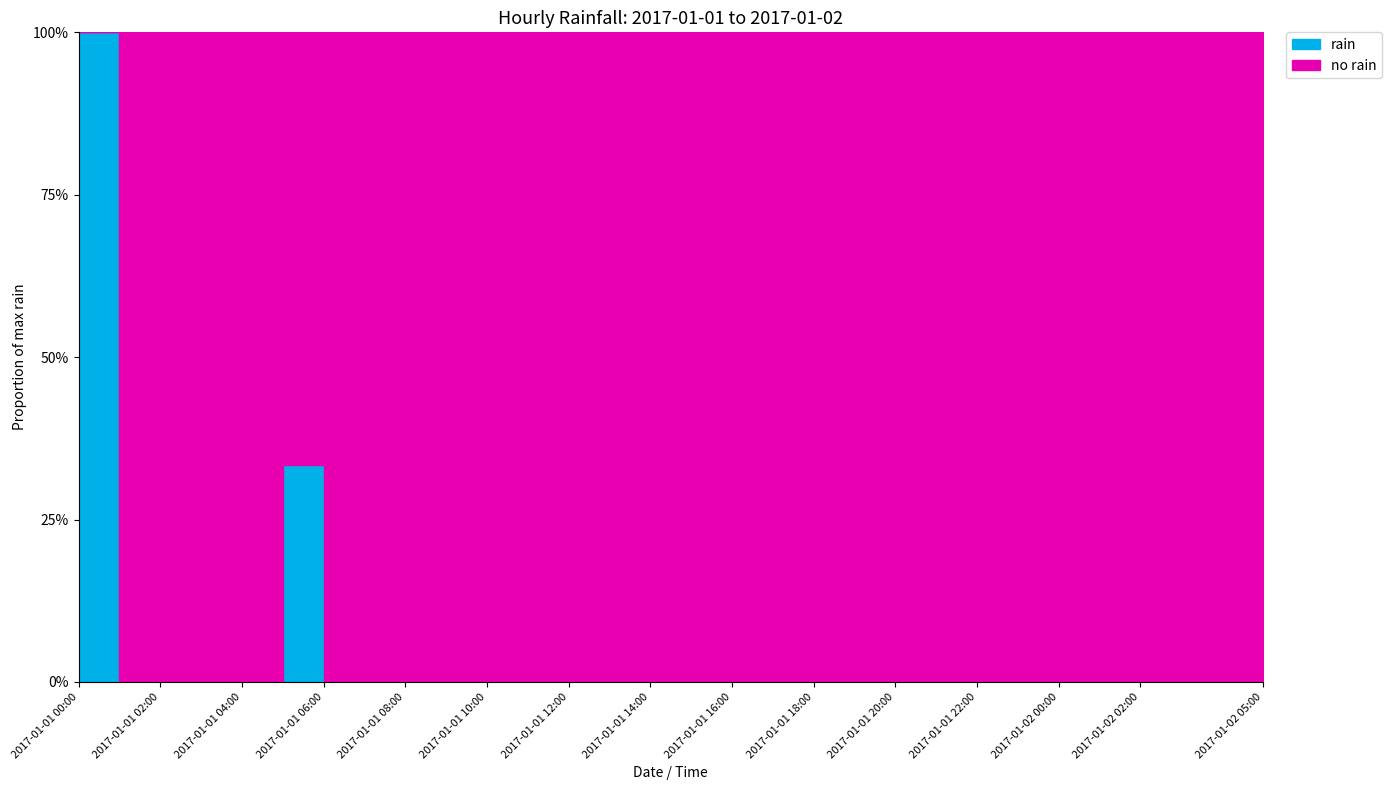

How many data points does each series have?

30